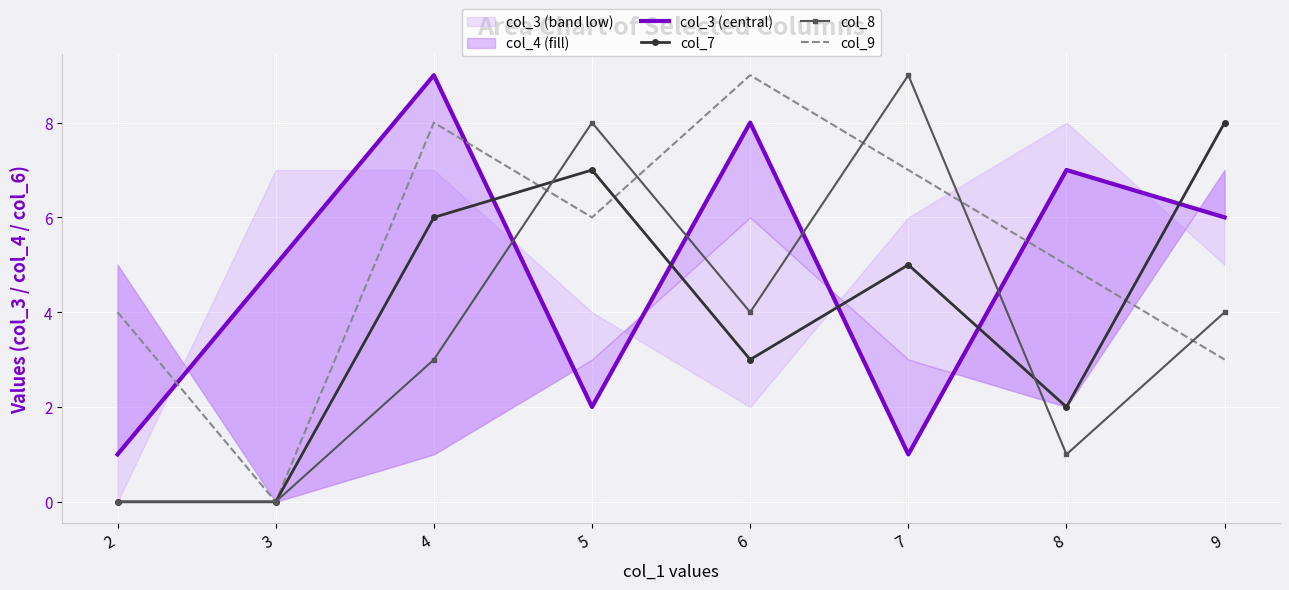

How many lines are shown in the chart?

4